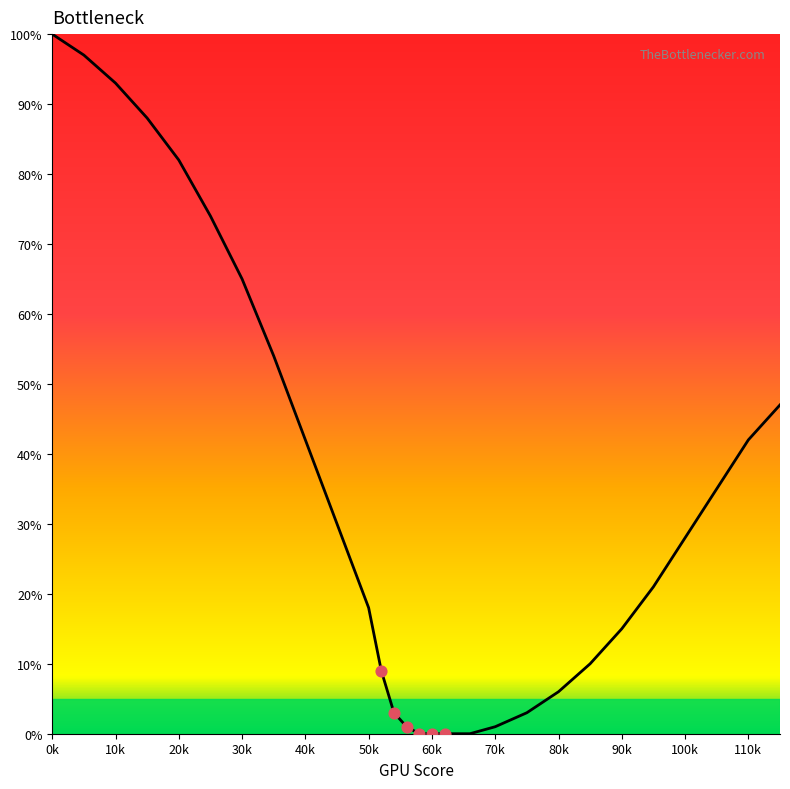

What is the difference between the maximum and minimum values?

100